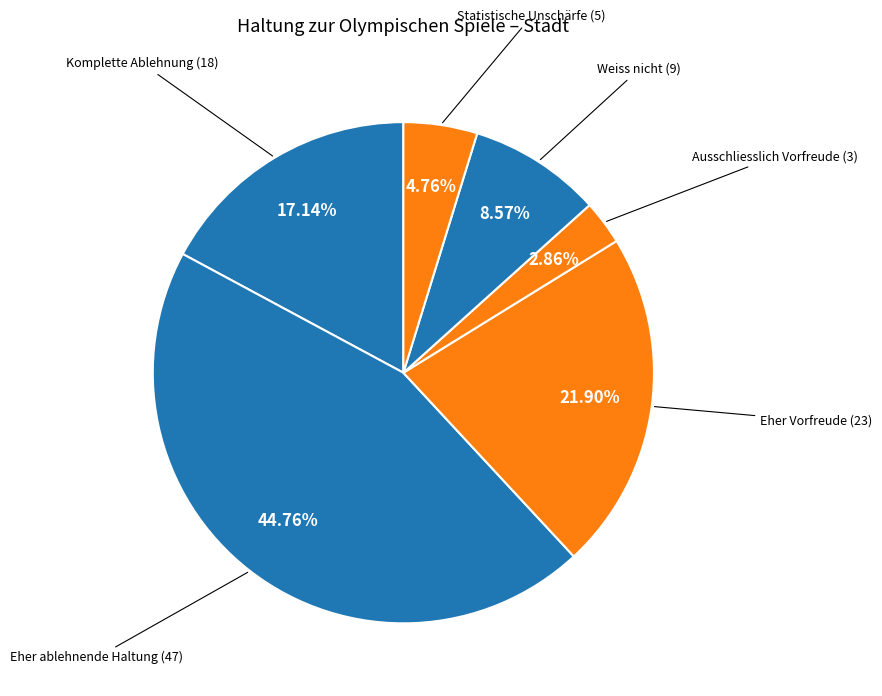

How many slices are in this pie chart?

6